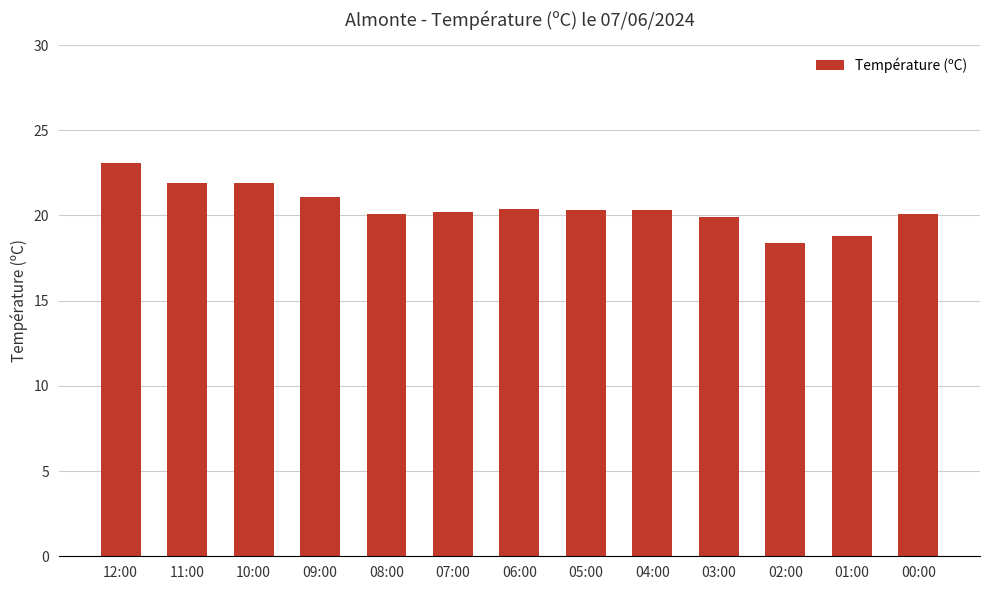

What is the approximate value at 00:00?

20.1